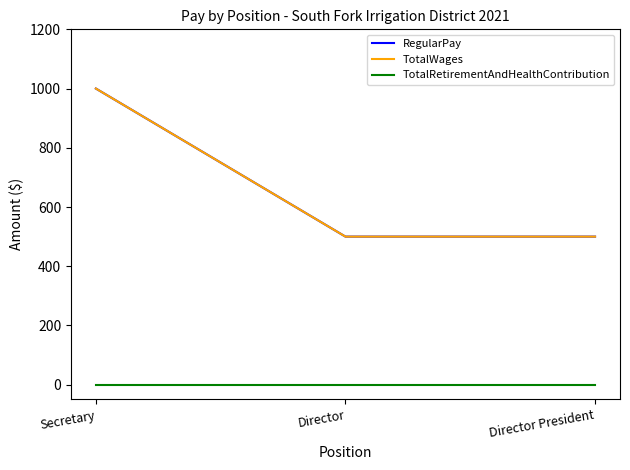

What is the total value across all series at Director President?

1000